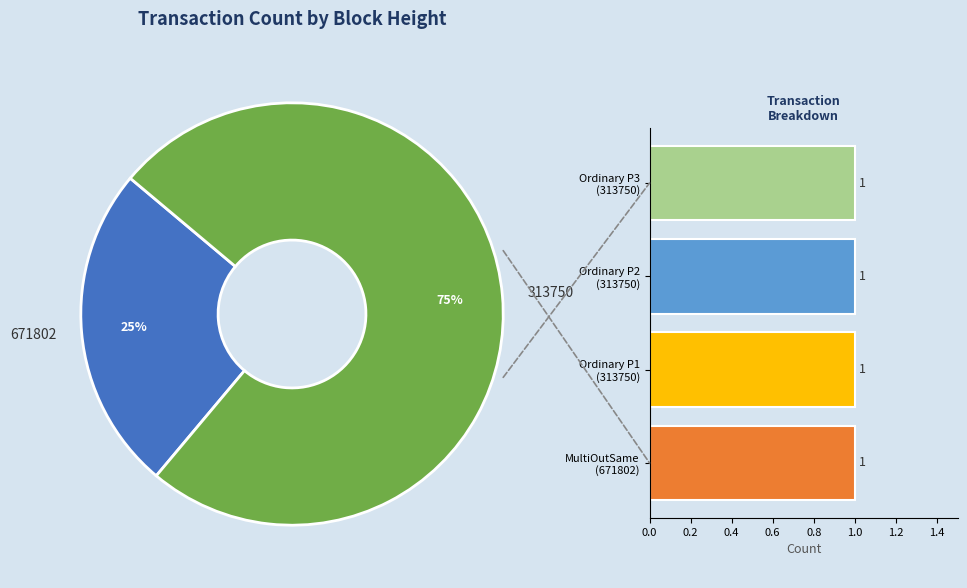

Rank the categories by value from lowest to highest.

671802, 313750